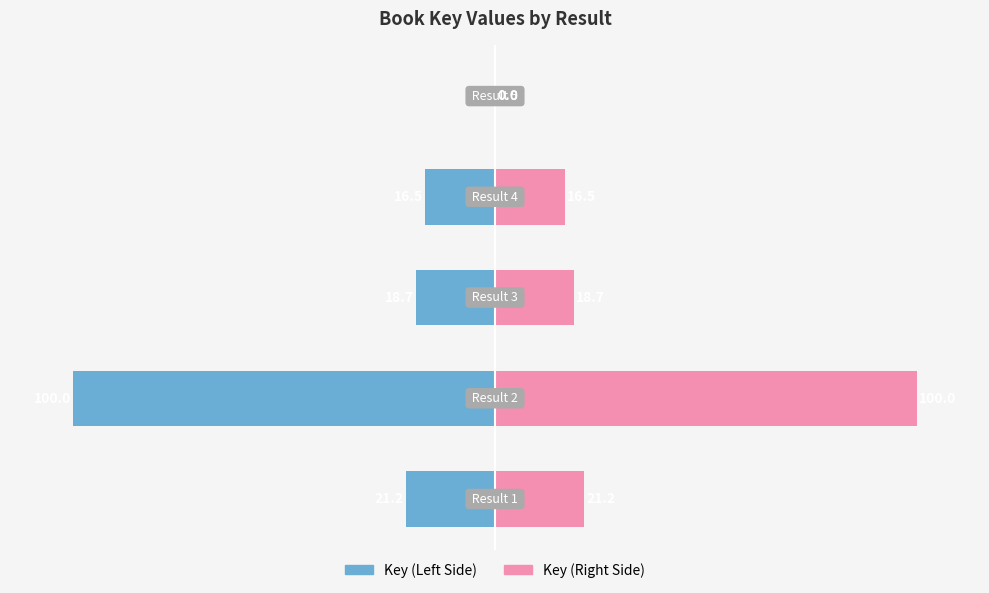

Which series has the largest range (max minus min)?

Key (Left)